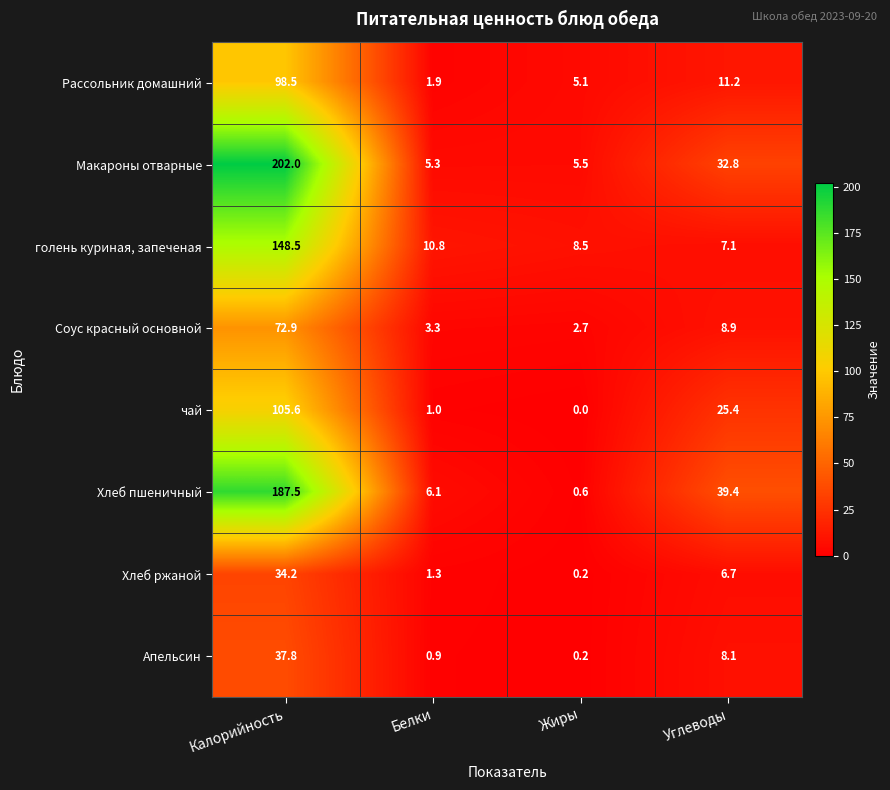

Read the Макароны отварные value at Белки.

5.3